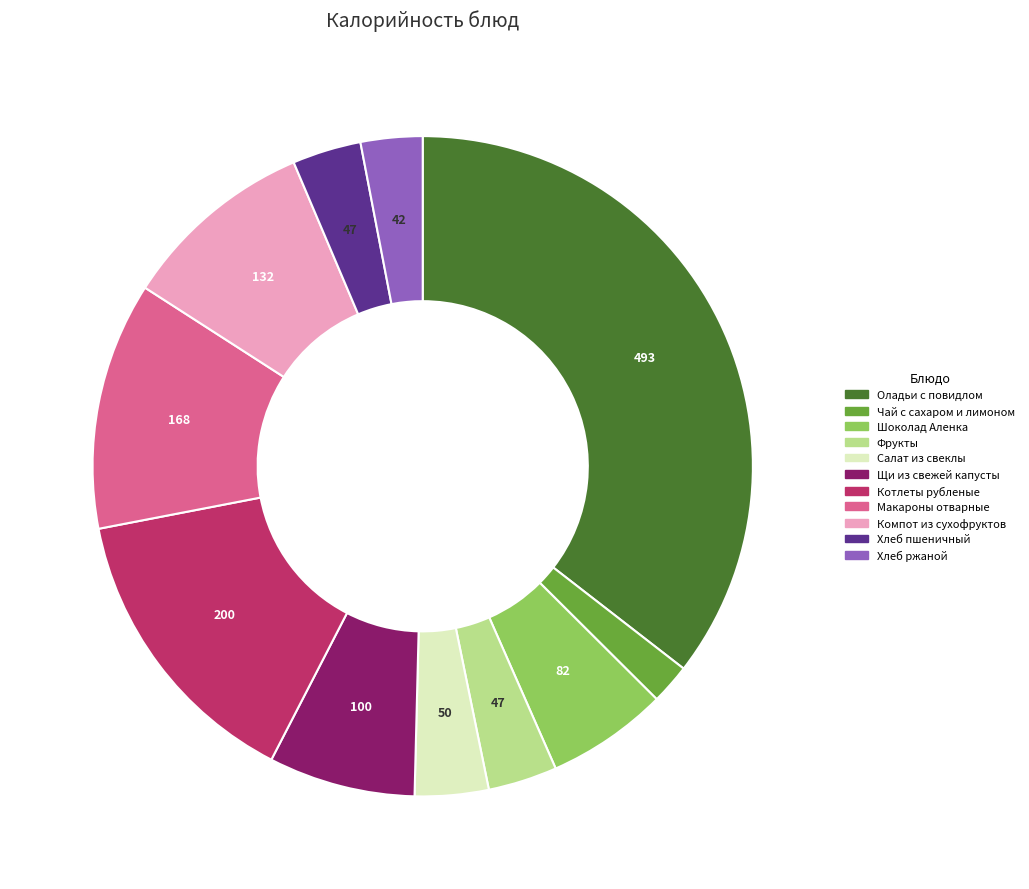

Do Щи из свежей капусты and Компот из сухофруктов together represent more than half of the pie?

No